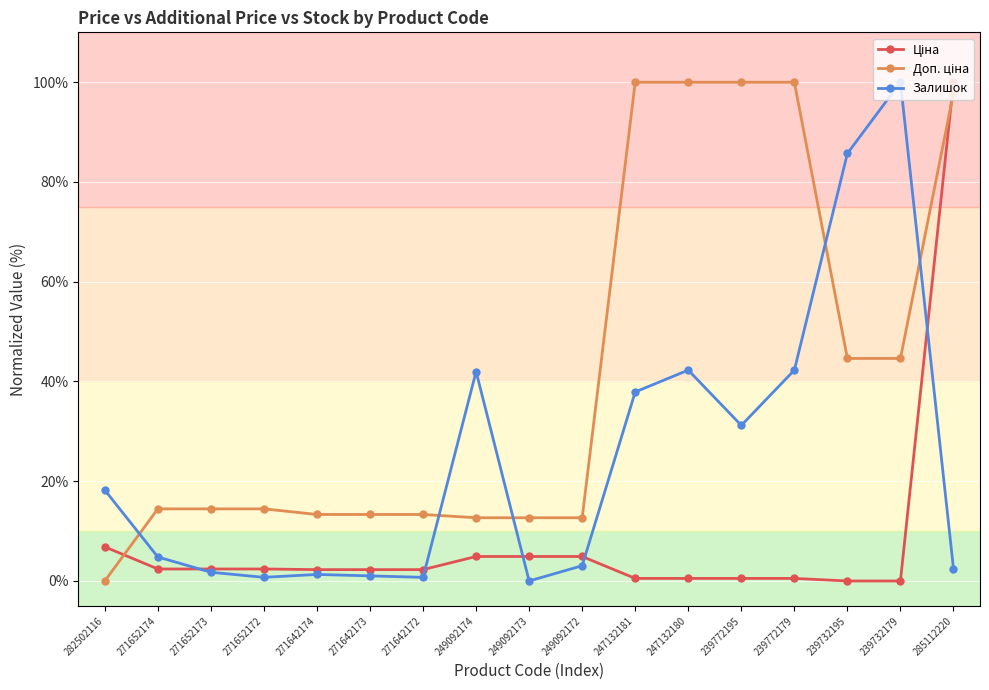

The value of Залишок at 249092173 is 0.0. True or false?

True